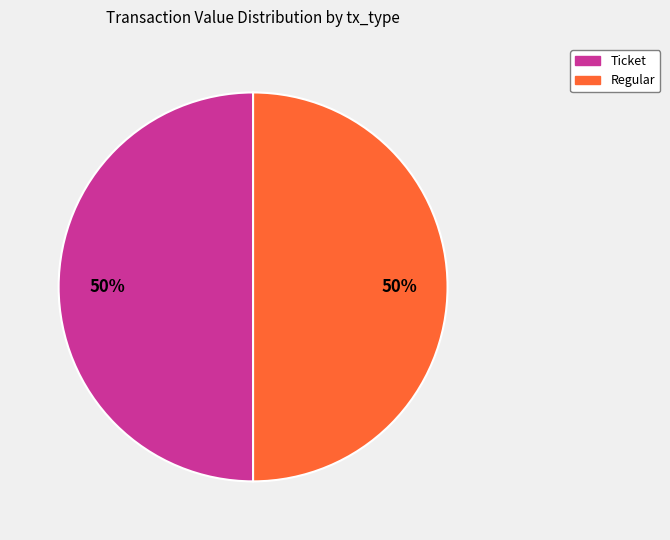

To the nearest percent, what is the average slice percentage?

50%